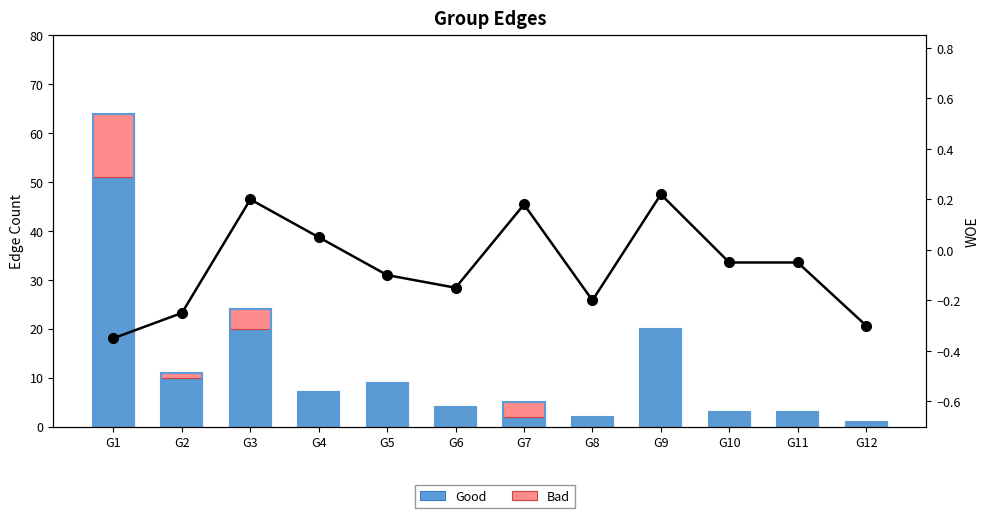

The value of Bad at G12 is 6.6. True or false?

False